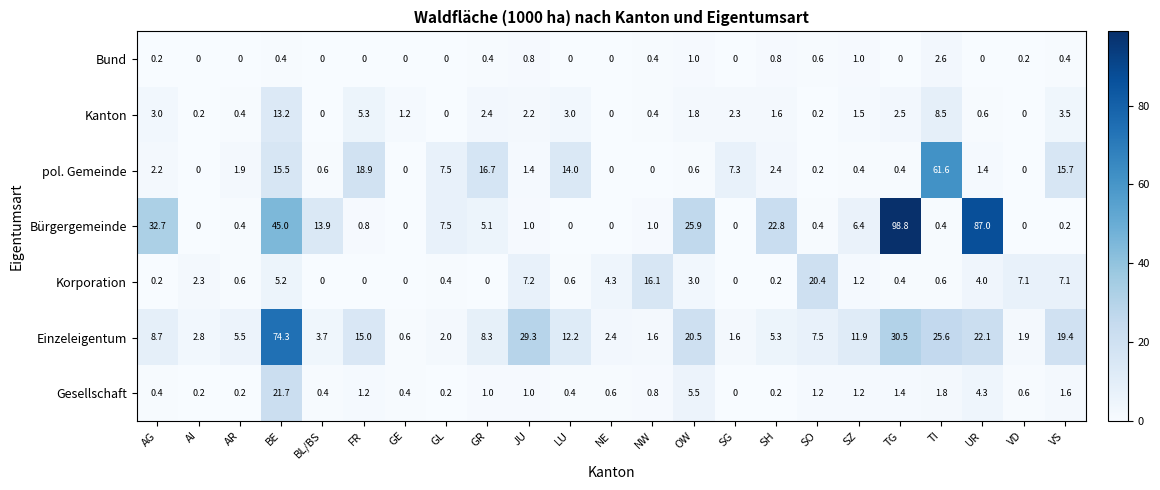

What is the total value across all series at VD?

9.8